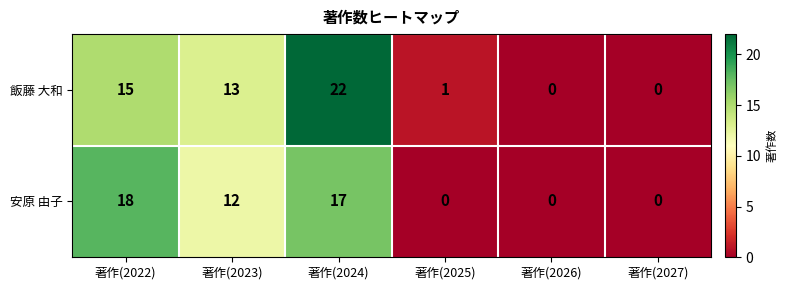

How many series are shown in this chart?

2